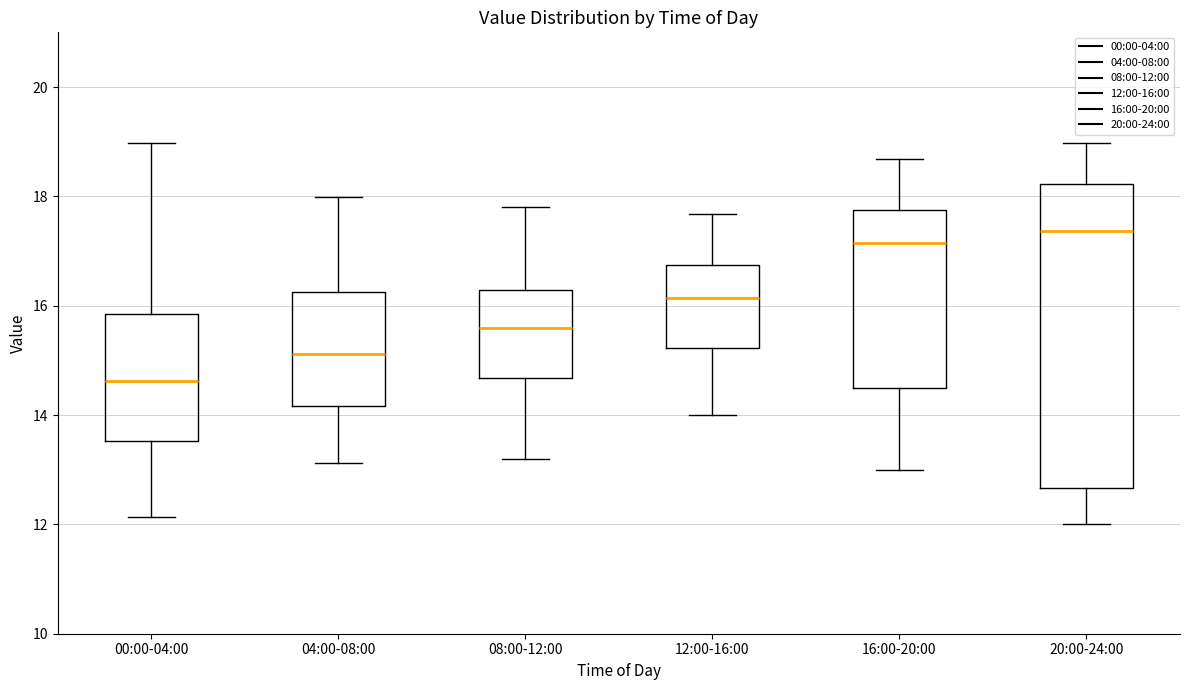

Reading left to right, read every box against the y-axis: the position of its median line, the range the box covers, and the ends of its whiskers. The values are not printed on the chart, so give them approximately, as read against the axis.

00:00-04:00: median 14.6, box 13.6 to 15.8, whiskers 12.2 to 19.0
04:00-08:00: median 15.2, box 14.2 to 16.2, whiskers 13.2 to 18.0
08:00-12:00: median 15.6, box 14.6 to 16.2, whiskers 13.2 to 17.8
12:00-16:00: median 16.2, box 15.2 to 16.8, whiskers 14.0 to 17.6
16:00-20:00: median 17.2, box 14.4 to 17.8, whiskers 13.0 to 18.6
20:00-24:00: median 17.4, box 12.6 to 18.2, whiskers 12.0 to 19.0